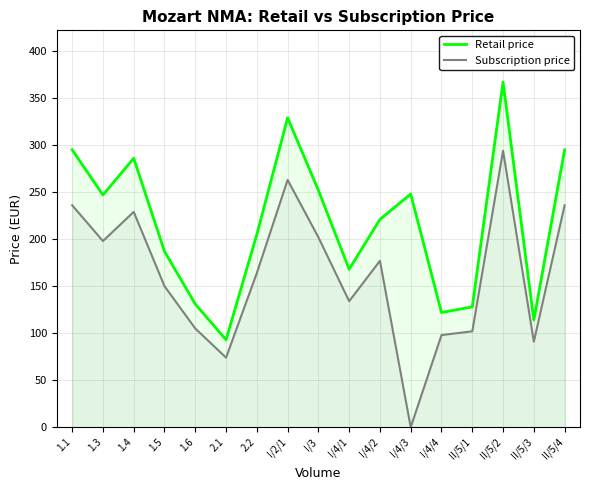

Is the value of Retail price at I/3 greater than the value of Subscription price at 1.3?

Yes